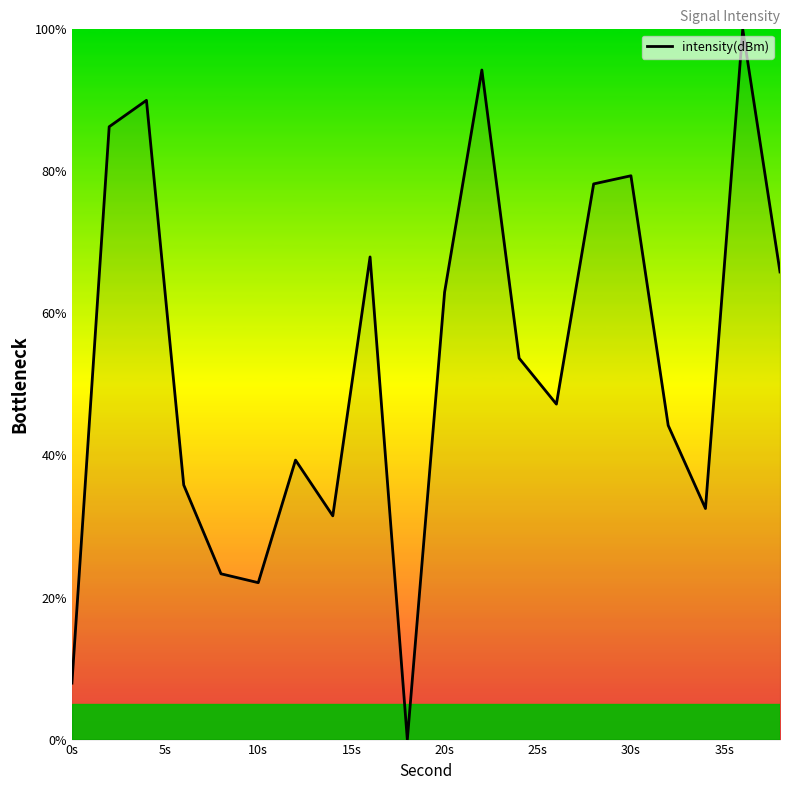

What is the greatest value displayed?

100.0